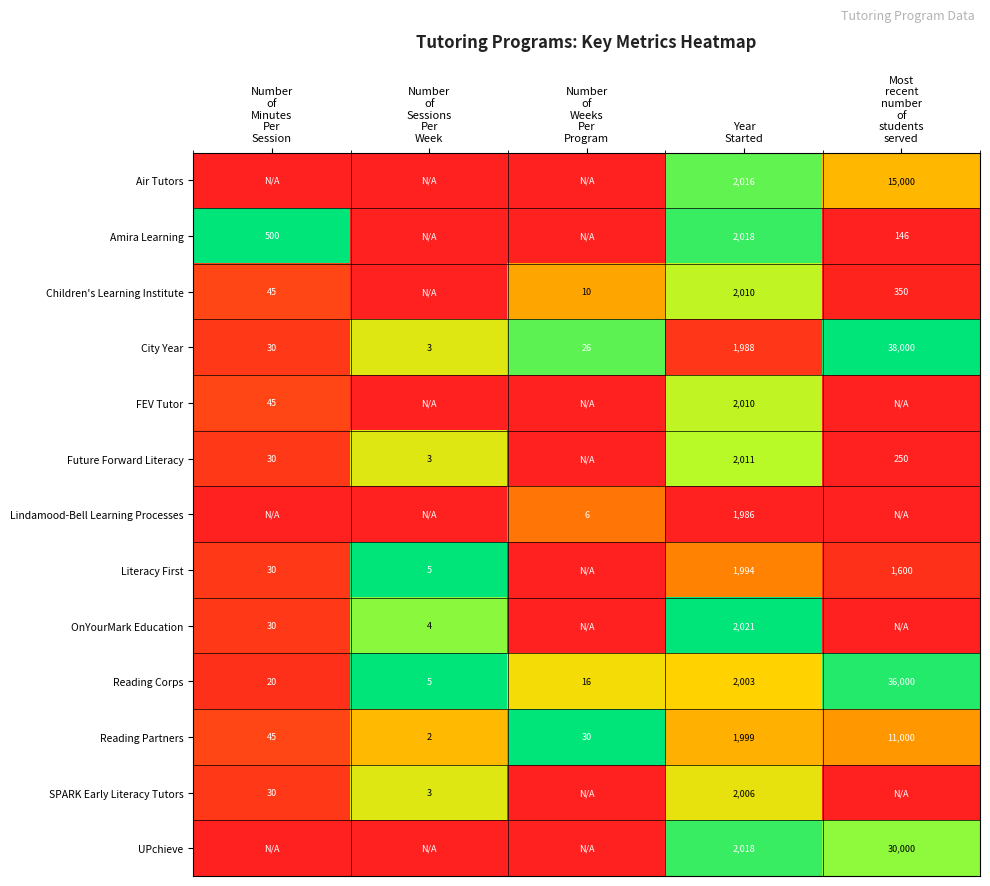

Between Most
recent
number
of
students
served and Number
of
Sessions
Per
Week, which is larger?

Most
recent
number
of
students
served